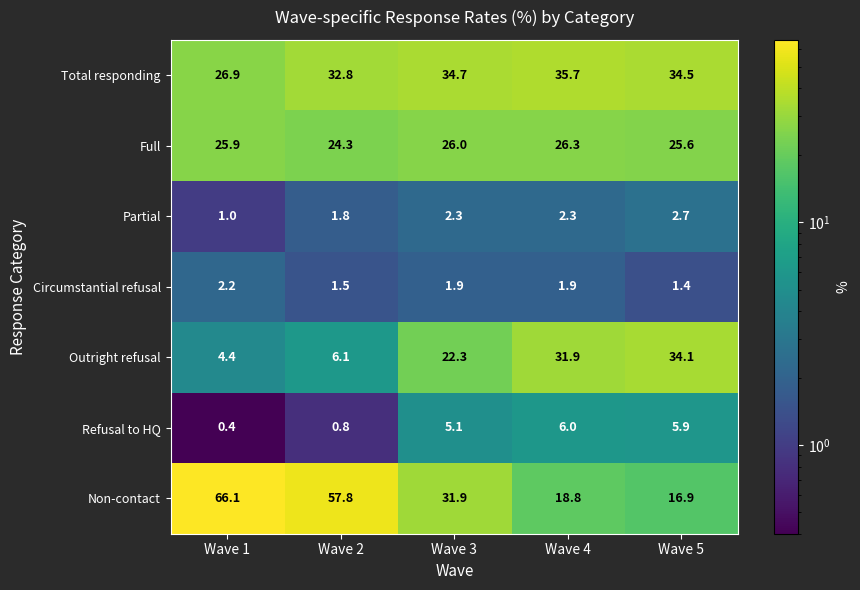

Where does the Refusal to HQ series first go above 5?

Wave 3